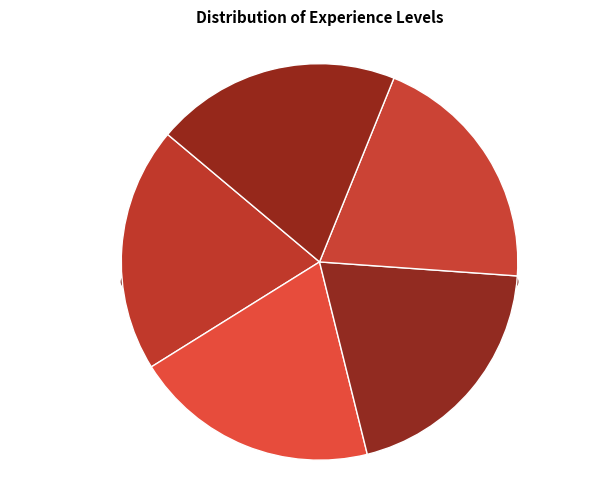

Rank the categories by value from lowest to highest.

No experience, Entry level, Mid-career, Management, Senior management / C level